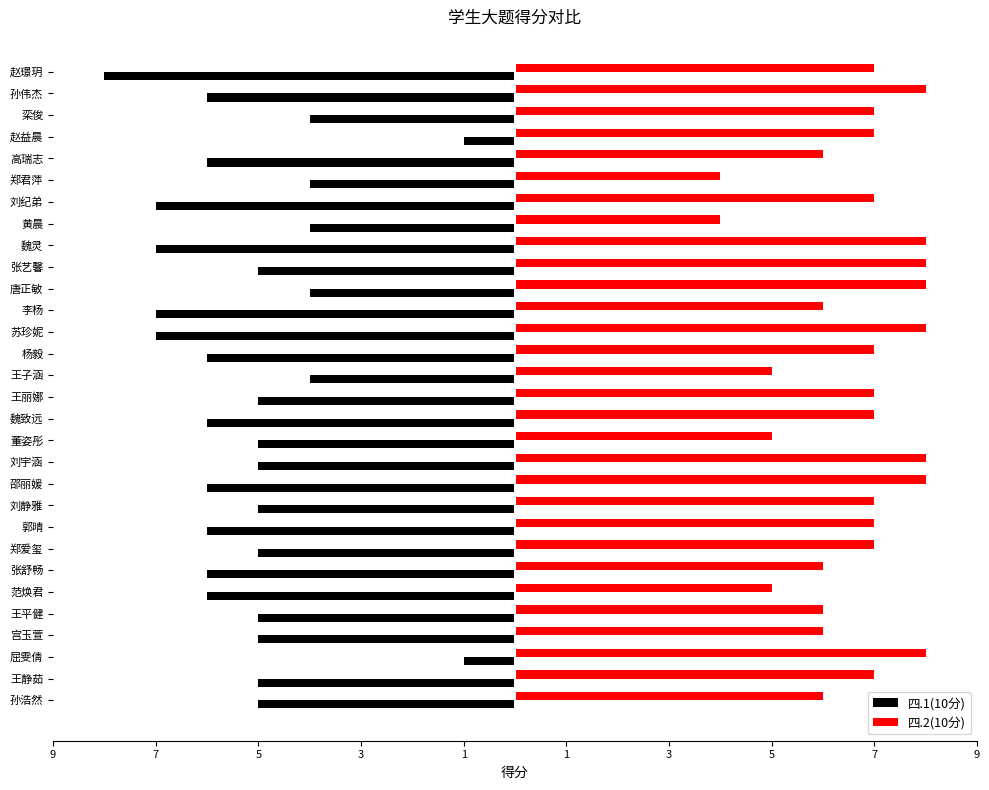

Reading right to left, what are all the values shown in this chart?

四.1(10分): -8	-6	-4	-1	-6	-4	-7	-4	-7	-5	-4	-7	-7	-6	-4	-5	-6	-5	-5	-6	-5	-6	-5	-6	-6	-5	-5	-1	-5	-5
四.2(10分): 7	8	7	7	6	4	7	4	8	8	8	6	8	7	5	7	7	5	8	8	7	7	7	6	5	6	6	8	7	6